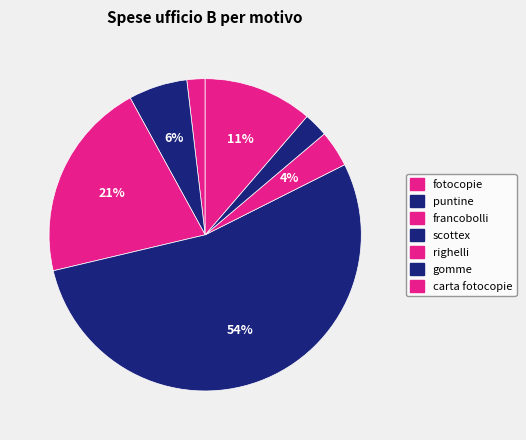

What portion of the pie excludes righelli?

96.2%